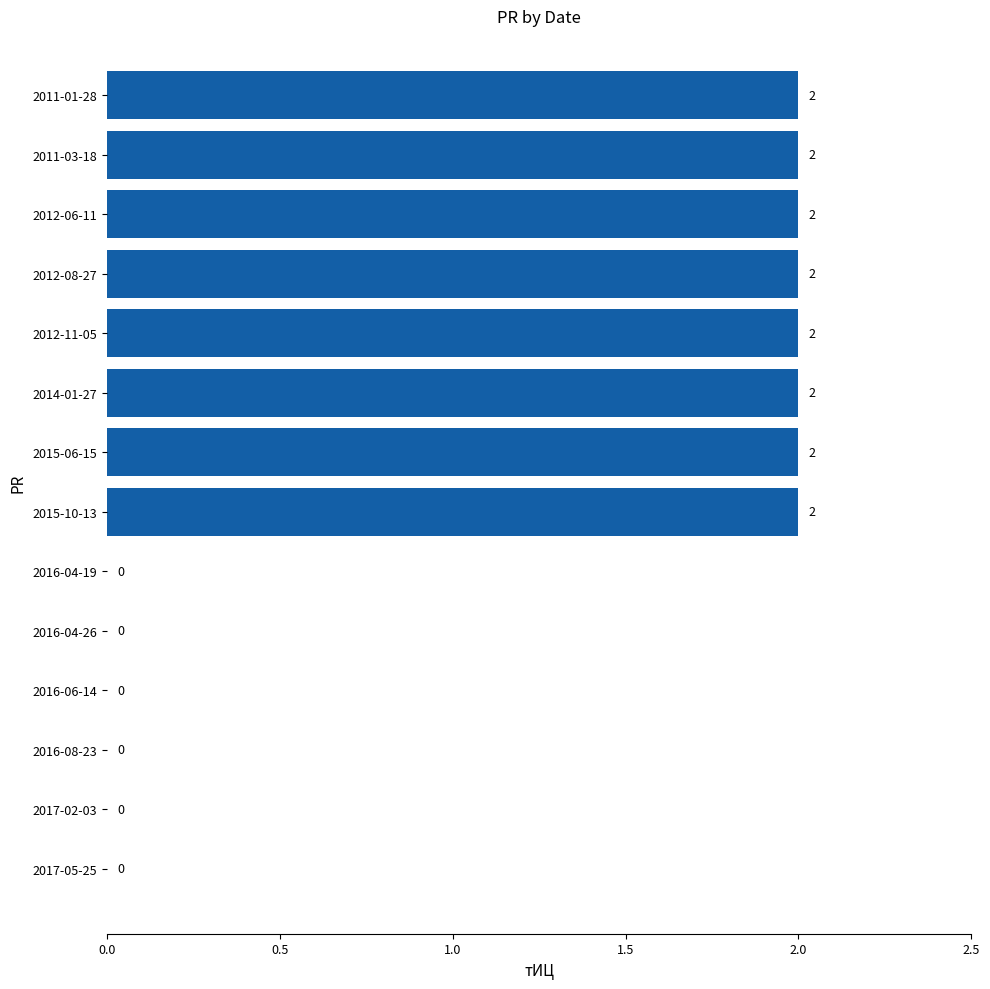

The chart shows a value of 0 at 2017-05-25. True or false?

True